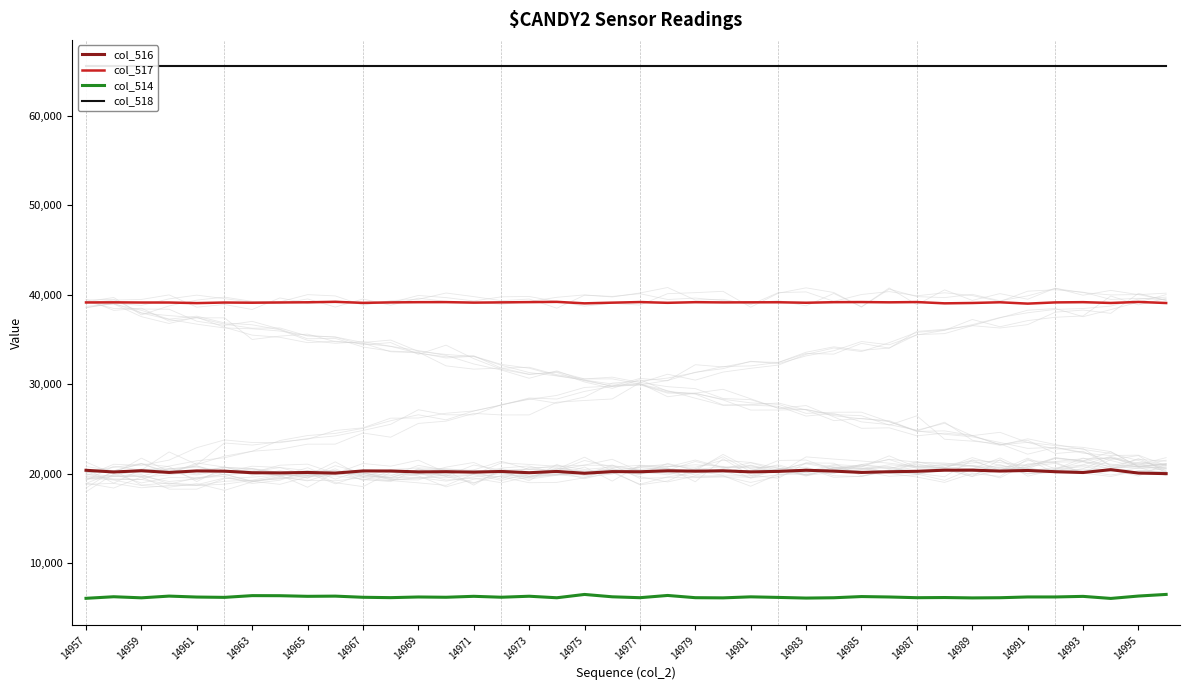

Which series has the largest range (max minus min)?

col_514